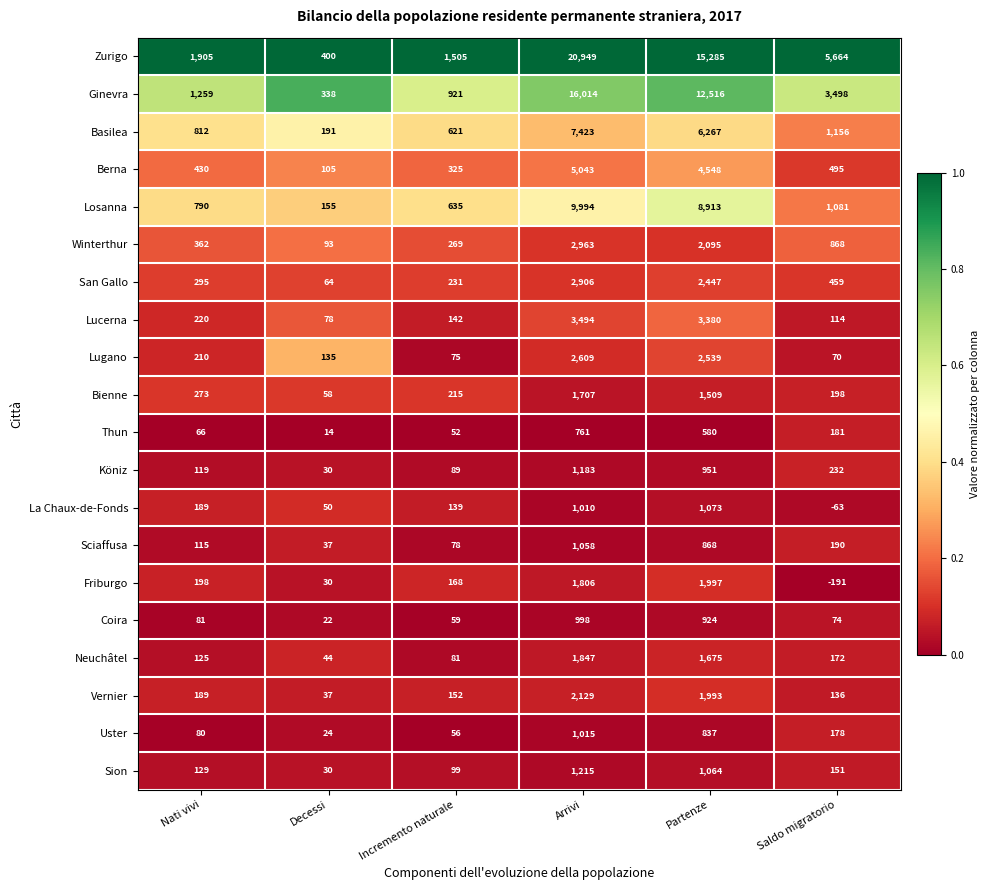

At which label is Köniz closest to 606?

Partenze